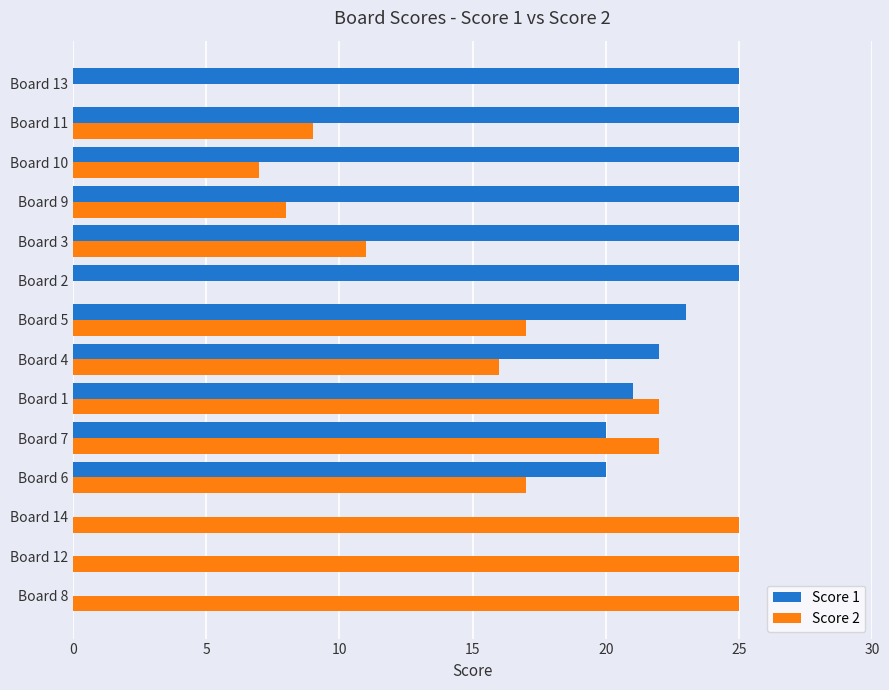

What are all the series names shown in the legend?

Score 1, Score 2